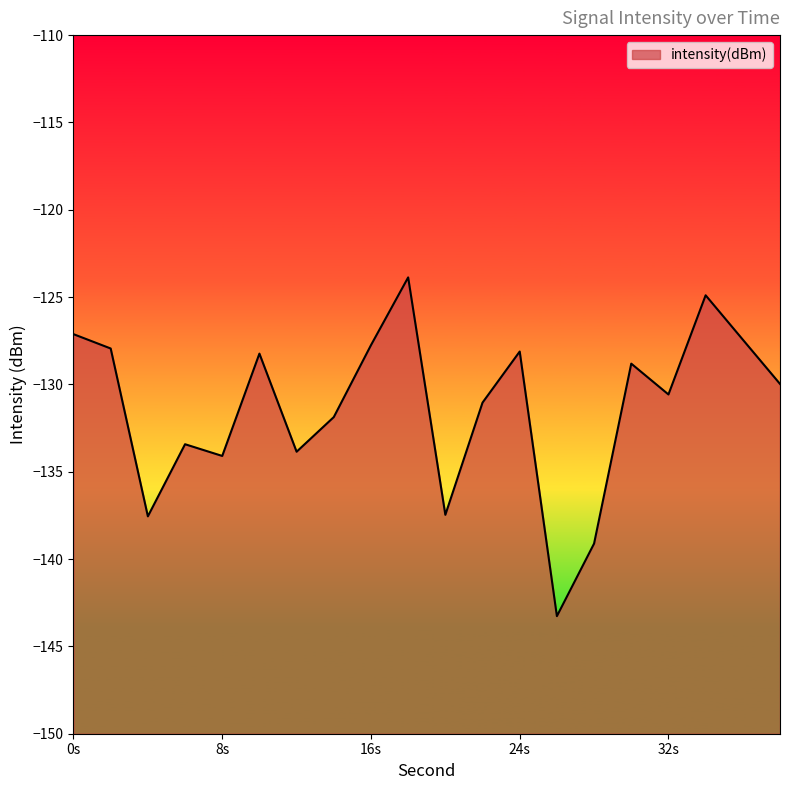

The value at 32s is -130.6. True or false?

True